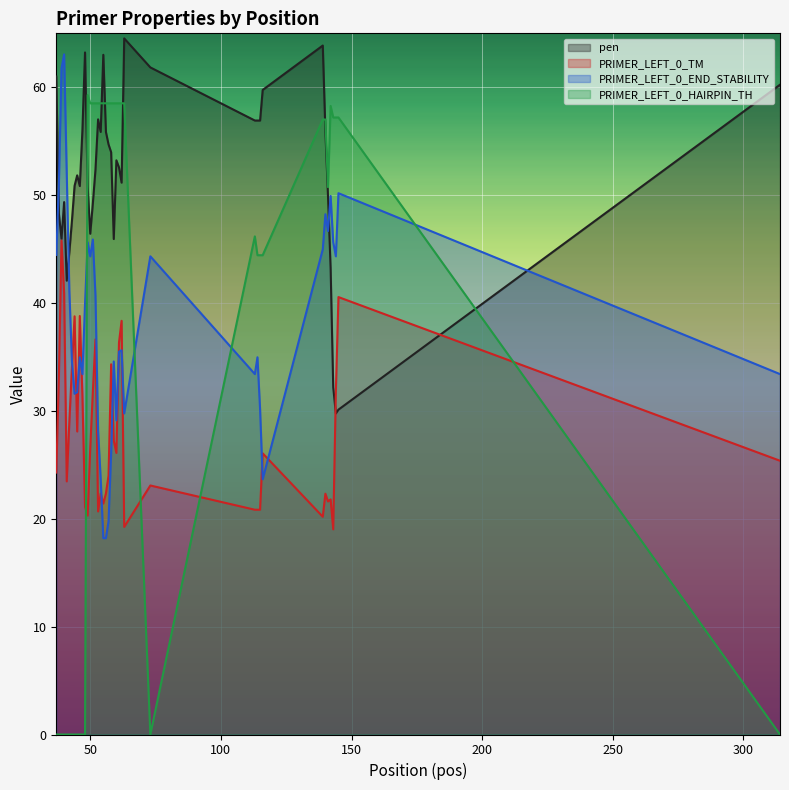

How many intersections are there between PRIMER_LEFT_0_HAIRPIN_TH and PRIMER_LEFT_0_END_STABILITY?

4